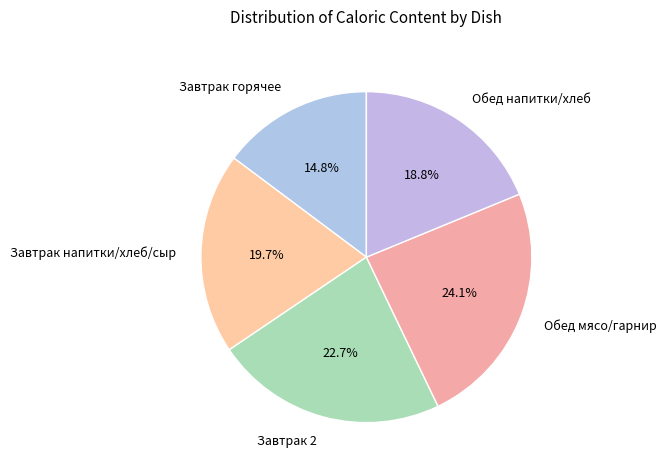

Approximately how many times larger is the value at Завтрак 2 compared to Обед мясо/гарнир?

0.9